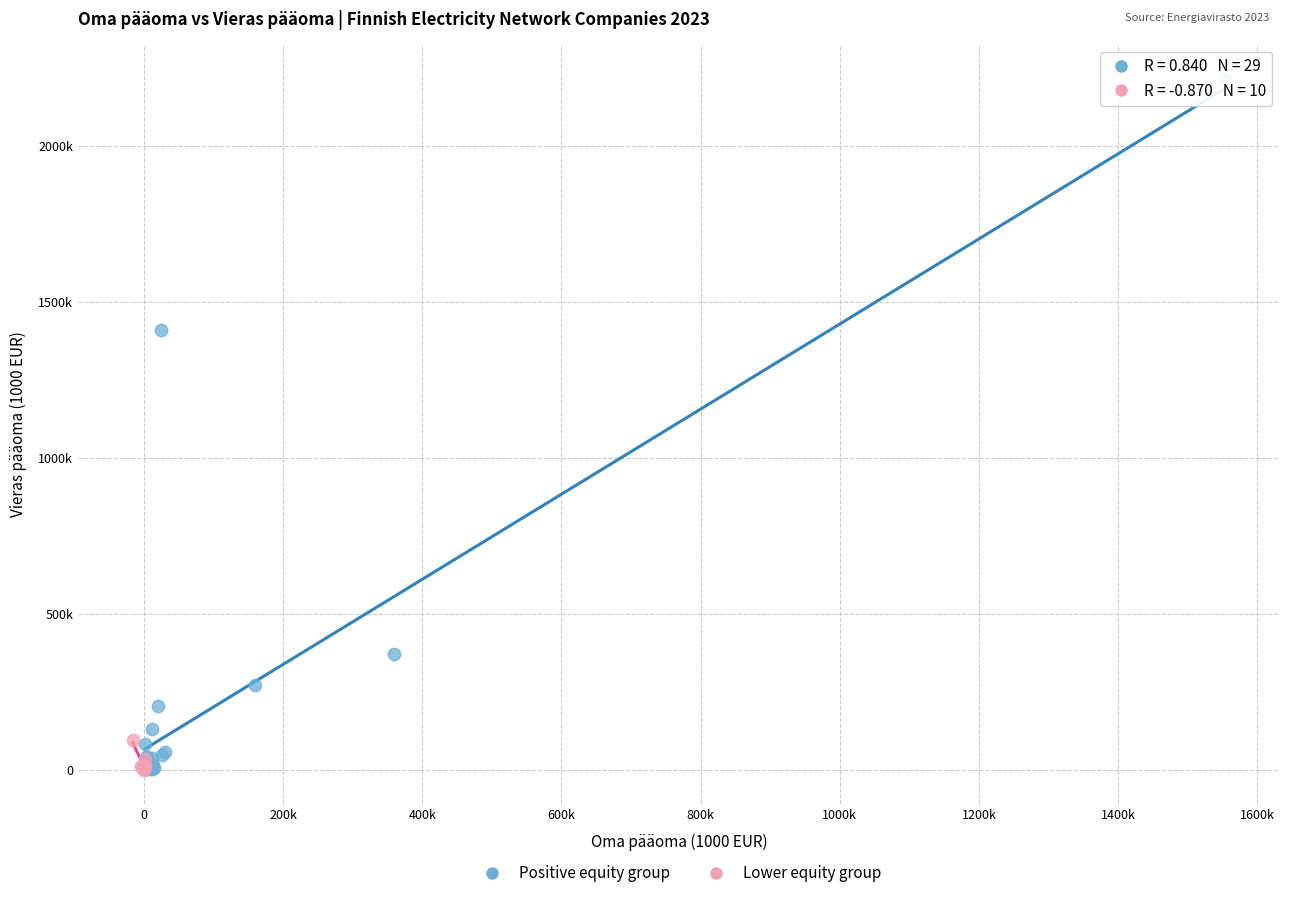

What are all the series names shown in the legend?

Positive equity group, Lower equity group